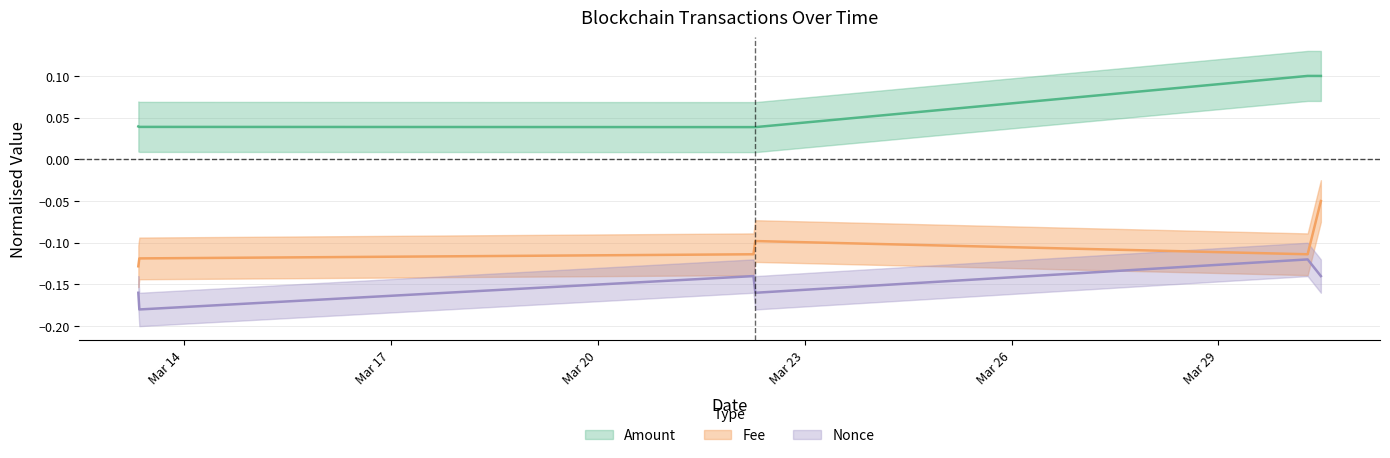

Which category has the lowest value in the Fee series?

2023-03-13 08:09:00